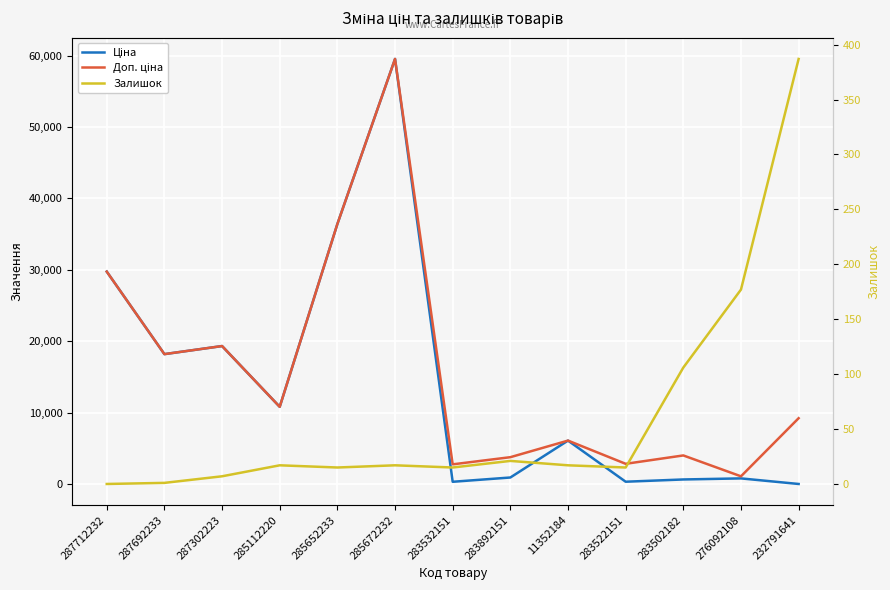

What is the sum of the Залишок values at 283502182 and 287692233?

107.0